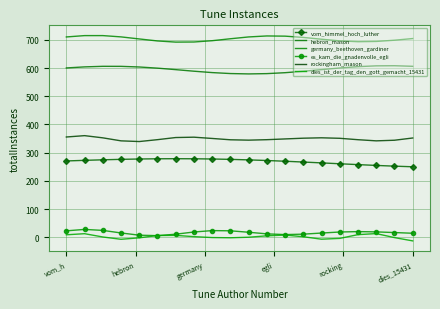

What are all the series names shown in the legend?

vom_himmel_hoch_luther, hebron_mason, germany_beethoven_gardiner, es_kam_die_gnadenvolle_egli, rockingham_mason, dies_ist_der_tag_den_gott_gemacht_15431